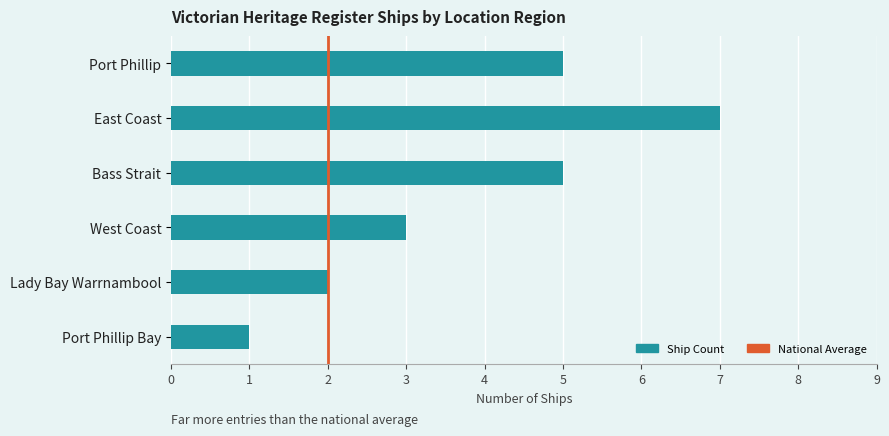

What is the sum of the values at Bass Strait and East Coast?

12